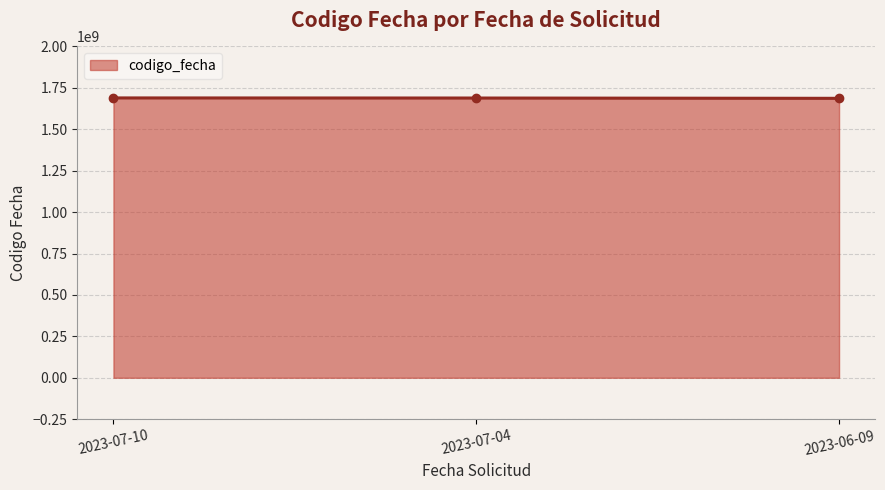

Reading right to left, transcribe all the data shown in this chart.

2023-06-09=1686834523	2023-07-04=1688631129	2023-07-10=1689234064